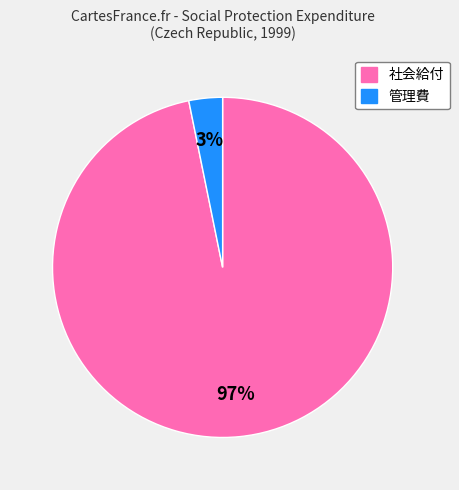

How many slices are in this pie chart?

2